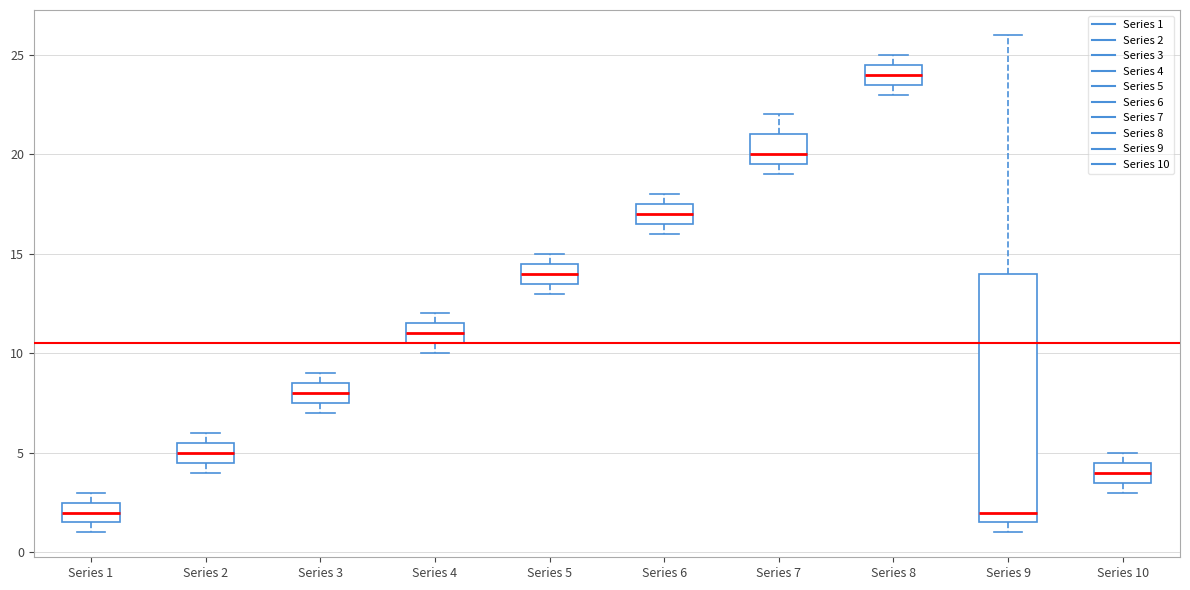

Which box's median line is the highest?

Series 8